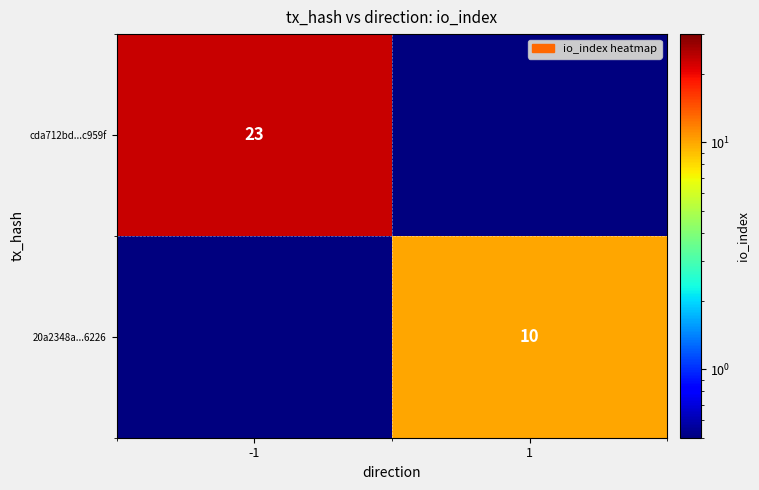

Is it true that 20a2348a...6226 equals 10.0 at 1?

True